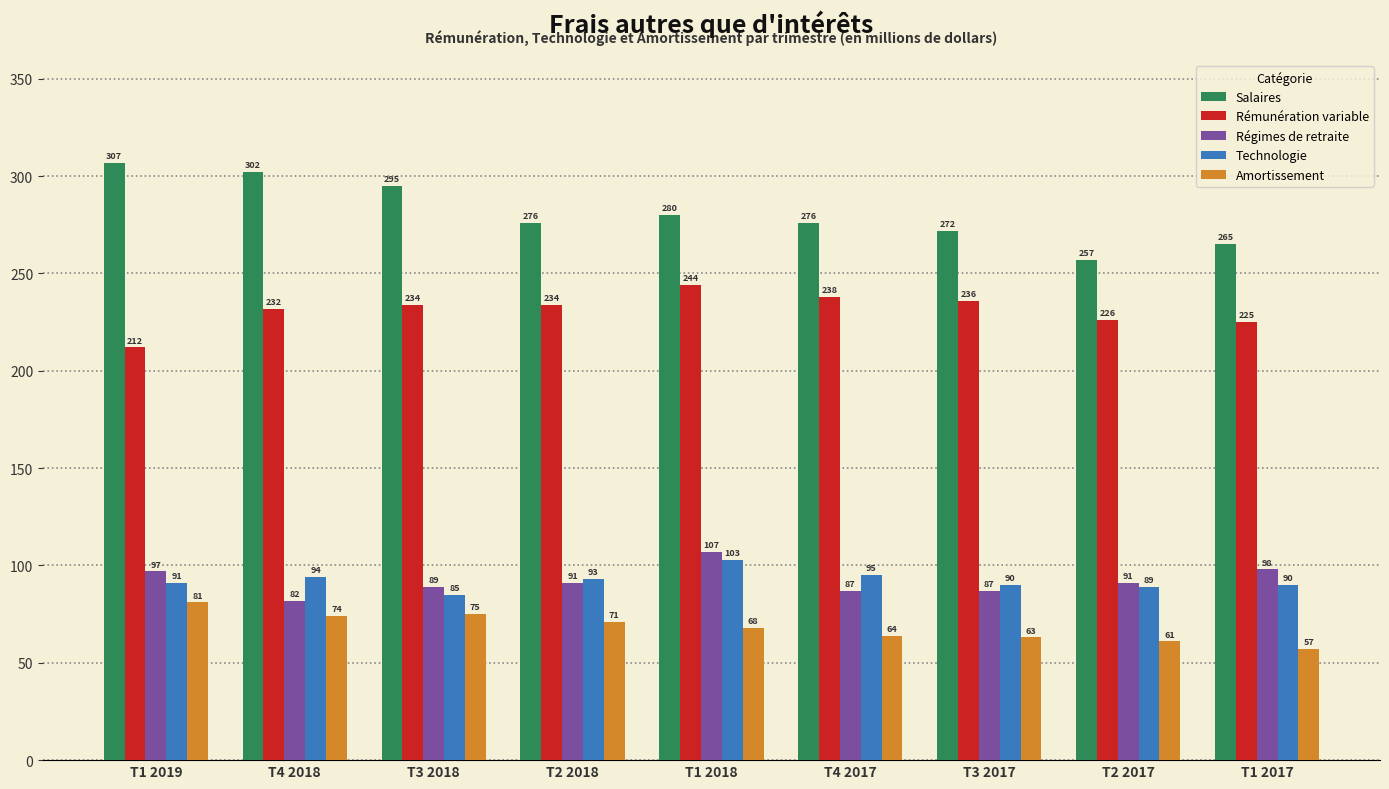

Is the value of Salaires at T3 2017 greater than the value of Régimes de retraite at T3 2018?

Yes